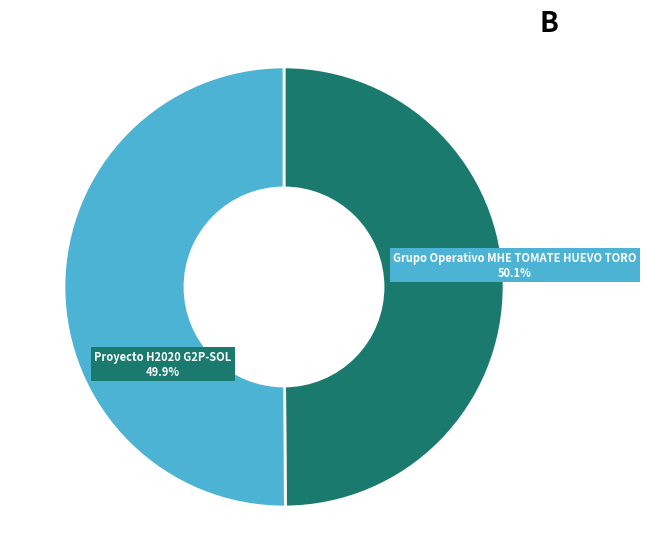

What percentage is the Grupo Operativo MHE TOMATE HUEVO TORO slice, to the nearest percent?

50%